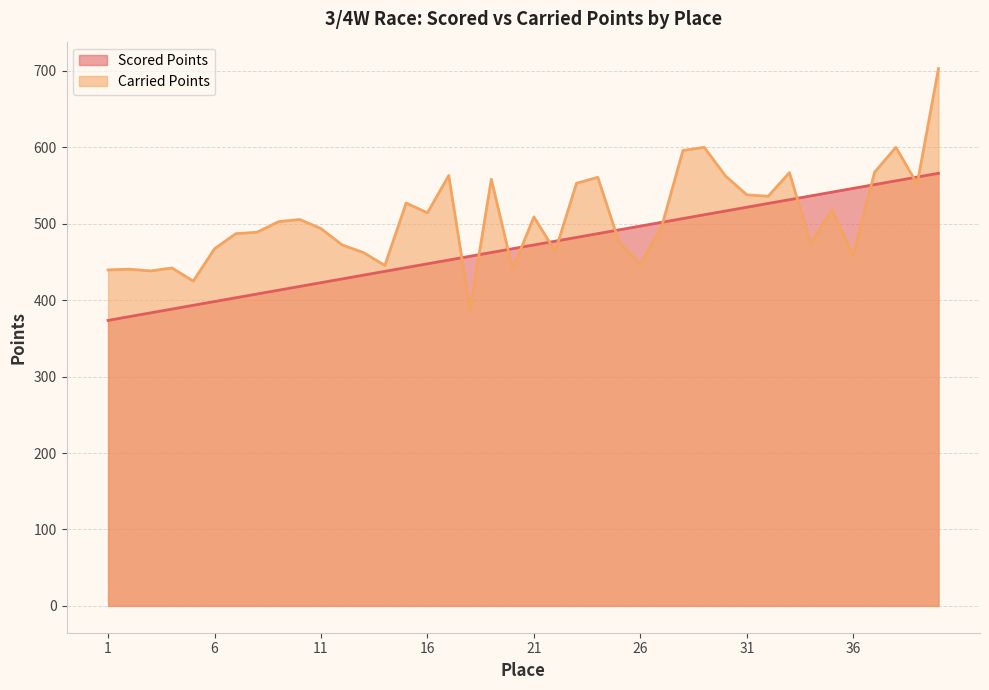

Rank the series by their average value, from lowest to highest.

Scored Points, Carried Points